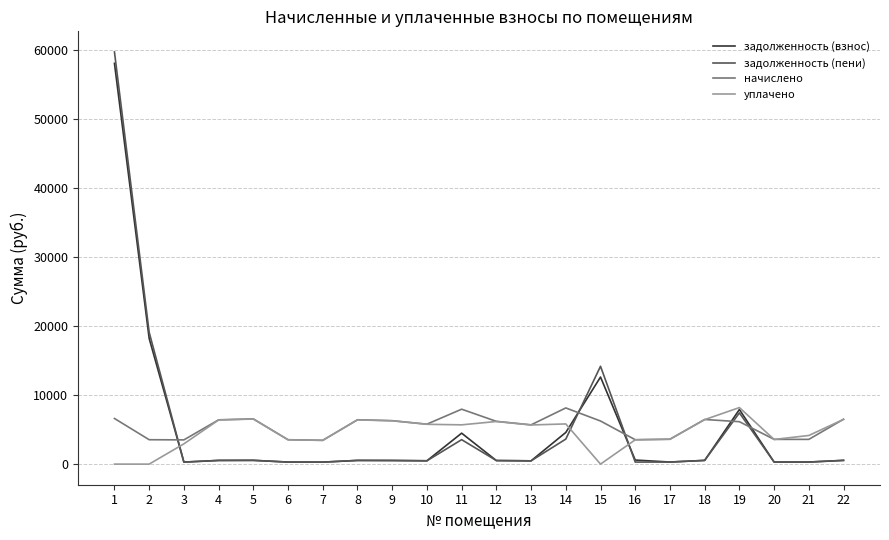

Which series has the widest spread of values?

задолженность (пени)